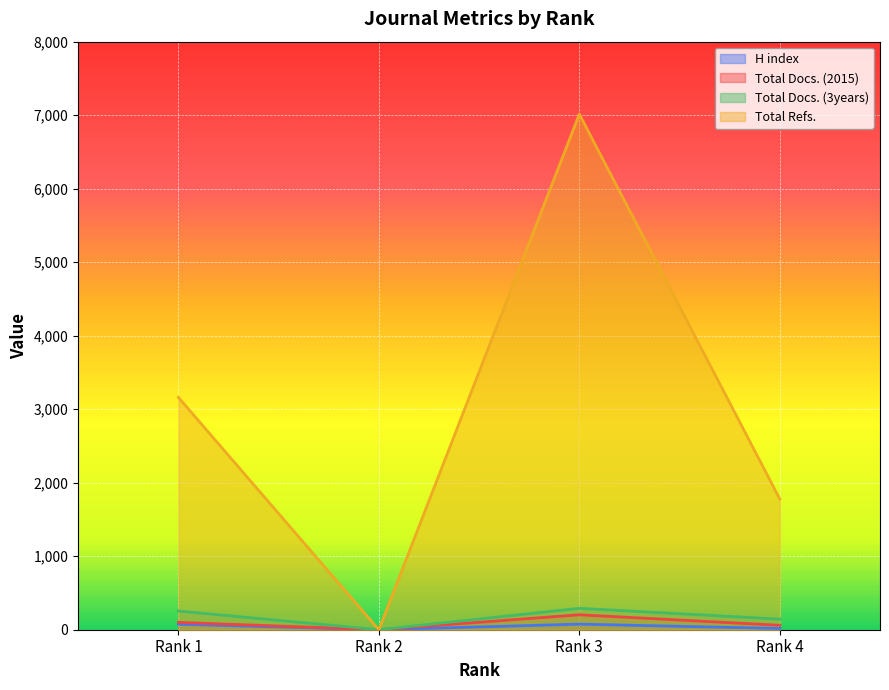

What is the difference between the Total Docs. (2015) values at Rank 2 and Rank 1?

100